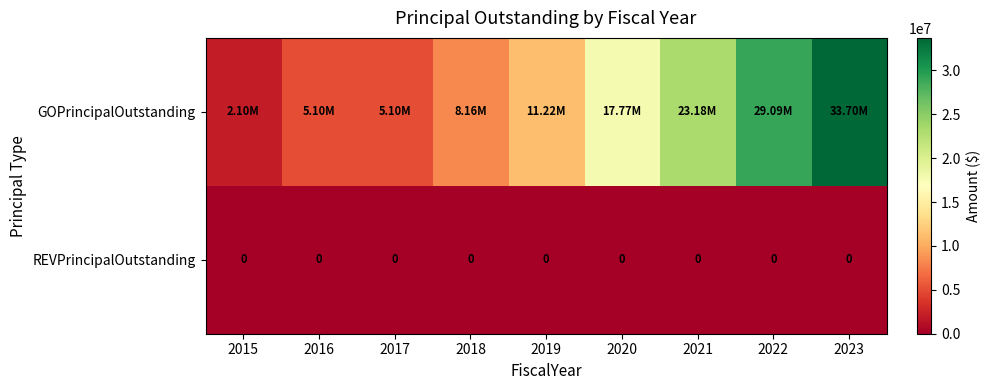

Count the number of data series in this chart.

2